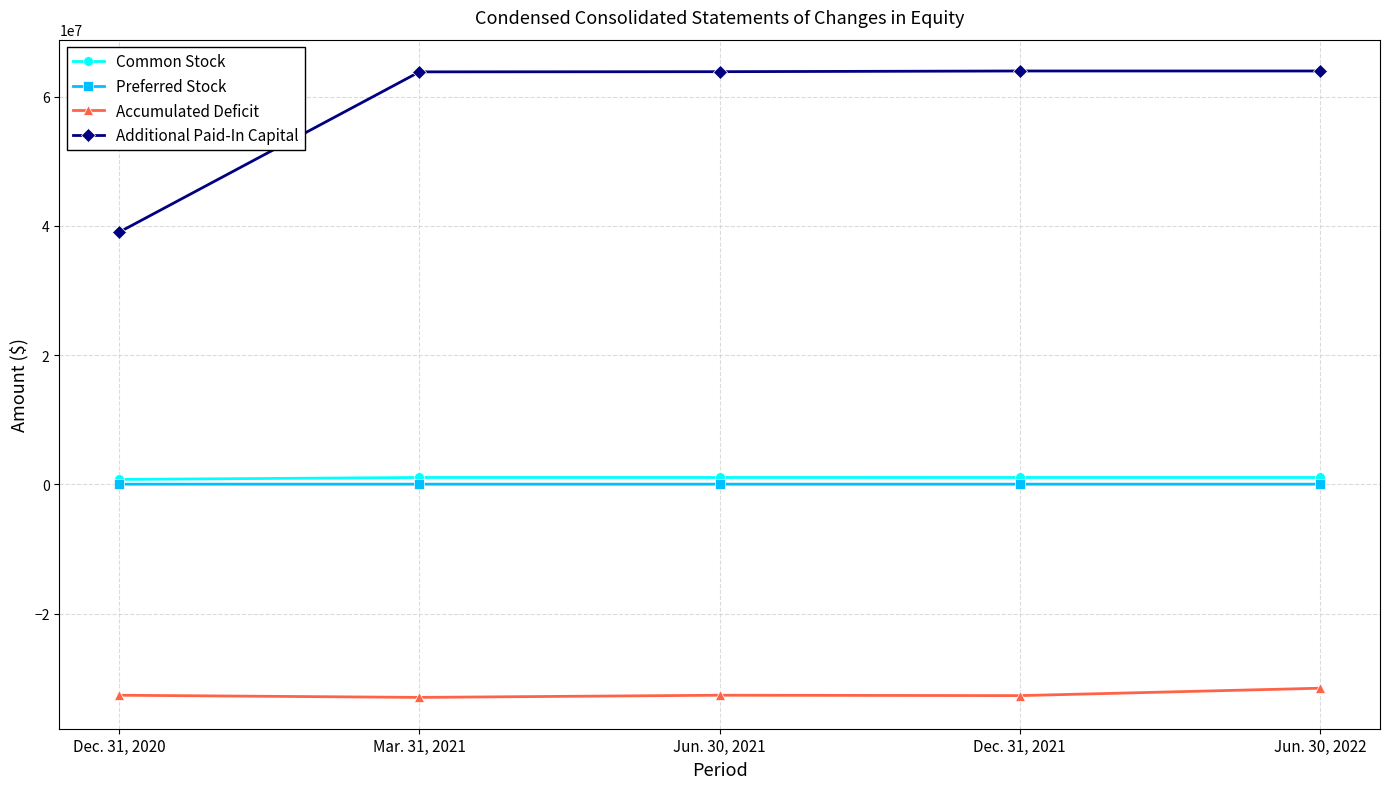

Count the number of categories in the chart.

5